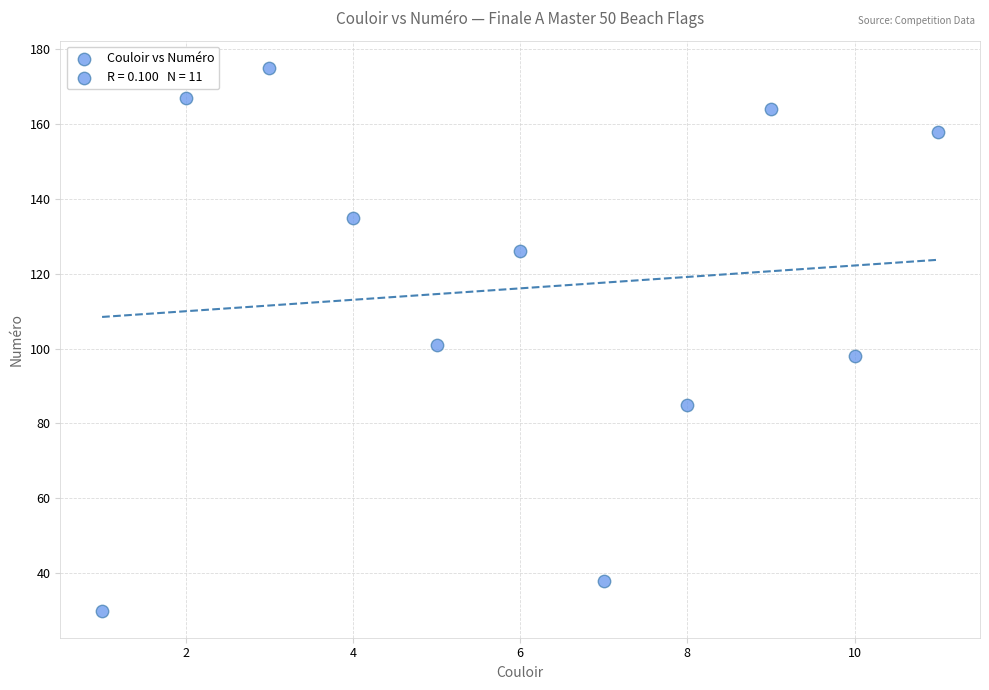

What is the range of X values (max minus min)?

10